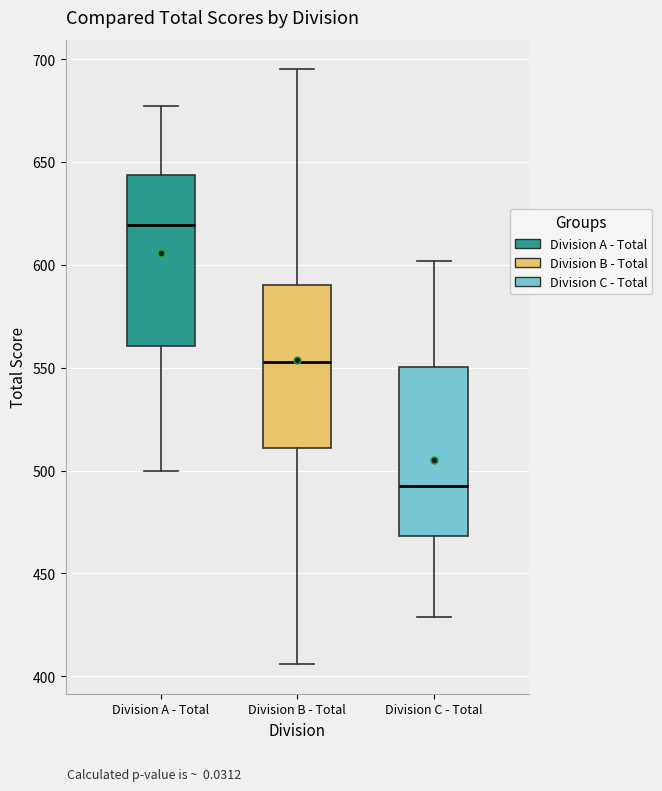

Reading left to right, read every box against the y-axis: the position of its median line, the range the box covers, and the ends of its whiskers. The values are not printed on the chart, so give them approximately, as read against the axis.

Division A - Total: median 620, box 560 to 645, whiskers 500 to 675
Division B - Total: median 555, box 510 to 590, whiskers 405 to 695
Division C - Total: median 495, box 470 to 550, whiskers 430 to 600